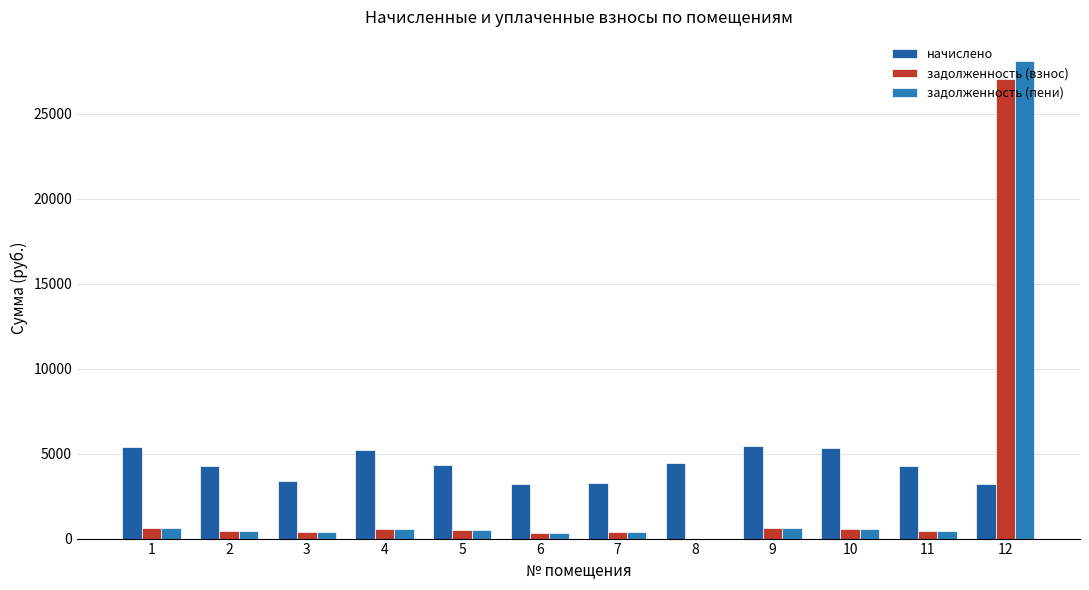

How many groups of bars are there?

12